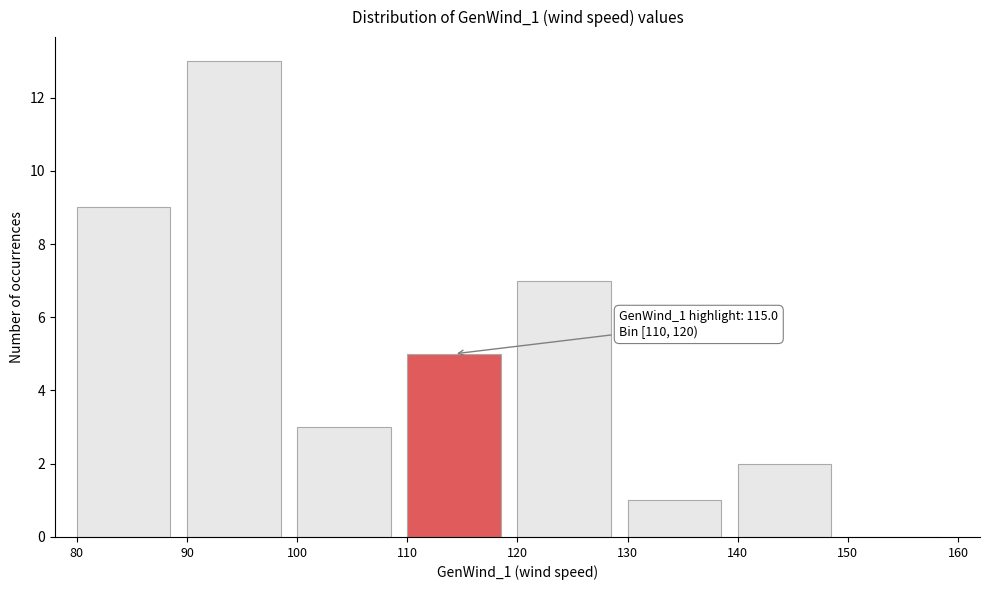

Which range on the x-axis has the tallest bar?

90 to 100